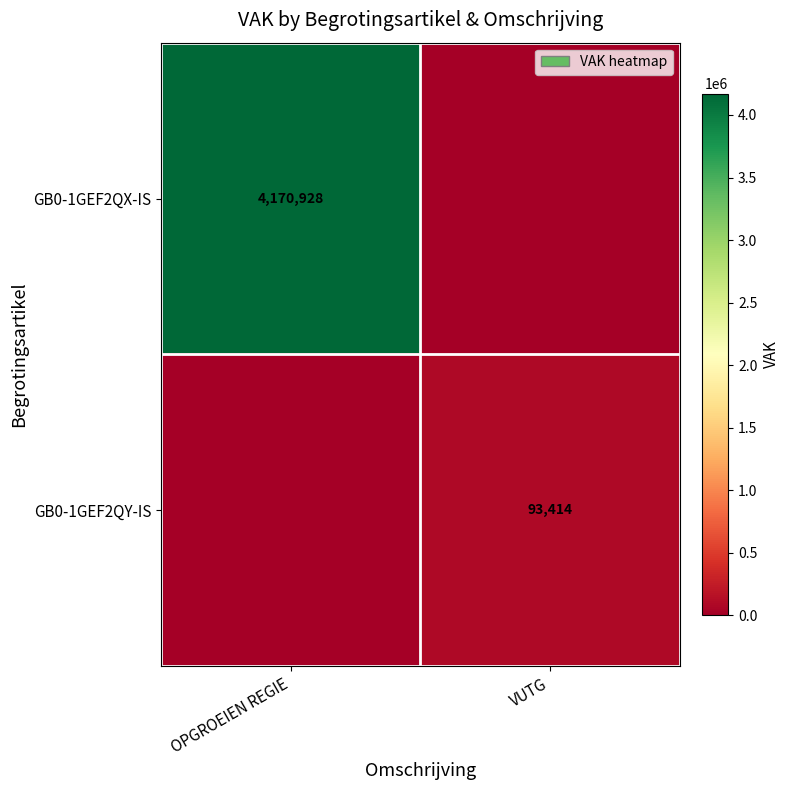

True or false: GB0-1GEF2QY-IS has a value of 136676 at VUTG.

False